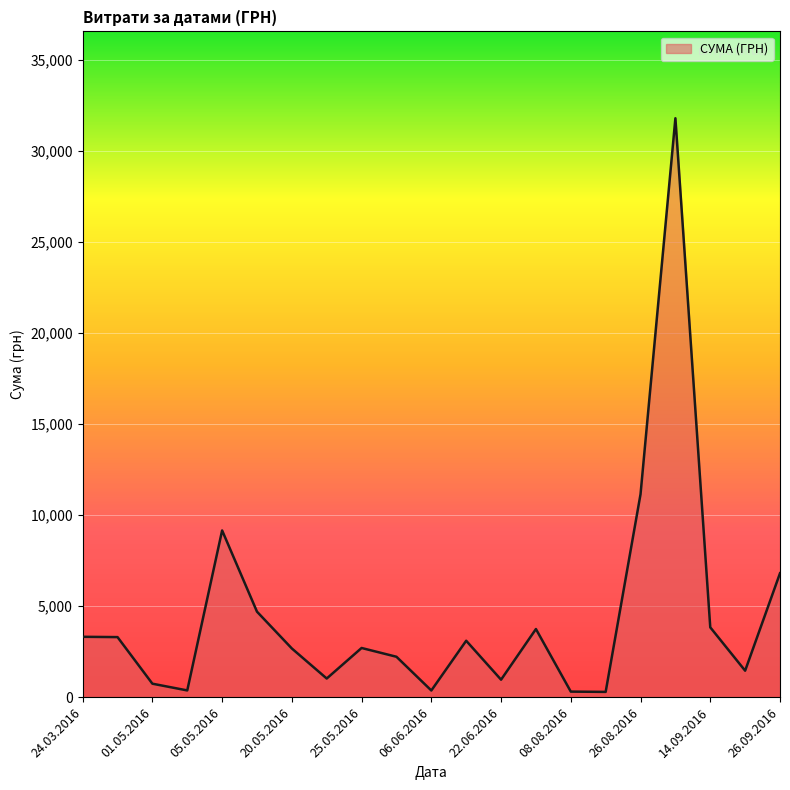

What is the ratio of the value at 26.09.2016 to the value at 14.09.2016?

1.8